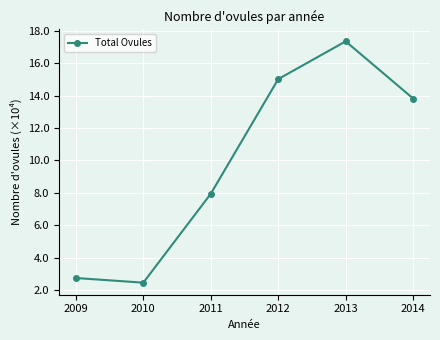

At which category does the data reach its first local peak?

2013